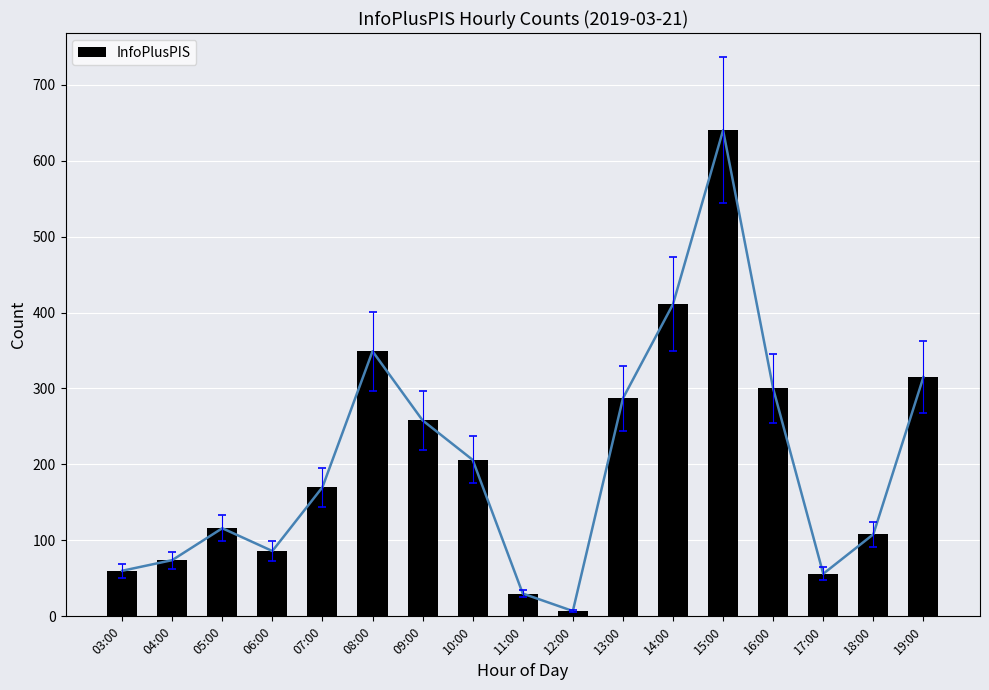

Which label corresponds to the largest value in the chart?

15:00